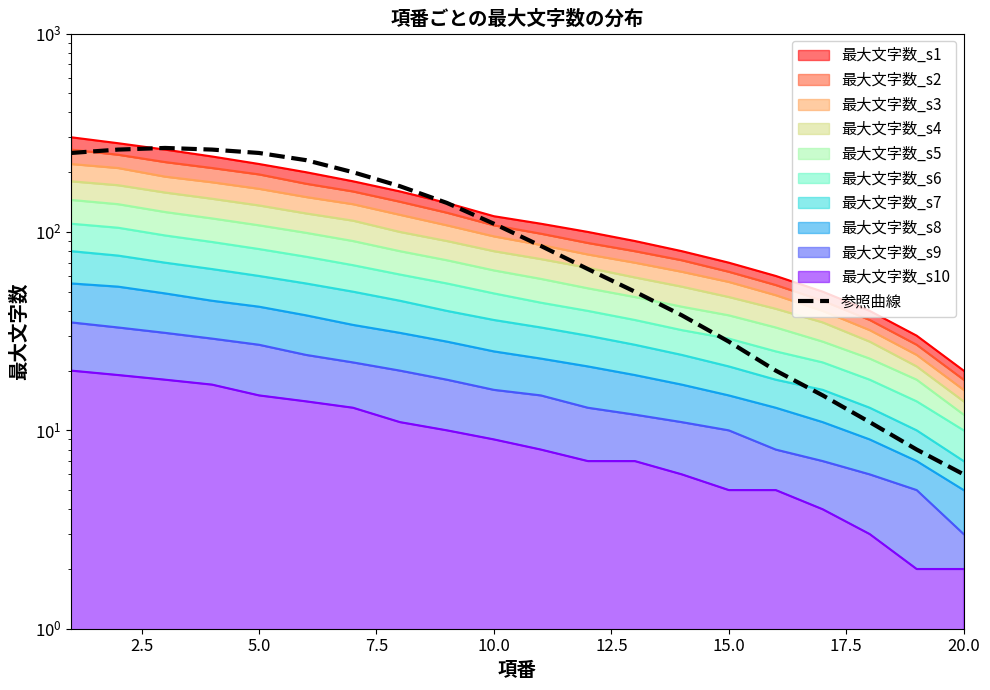

How many points are higher than both their immediate neighbors (excluding endpoints)?

1